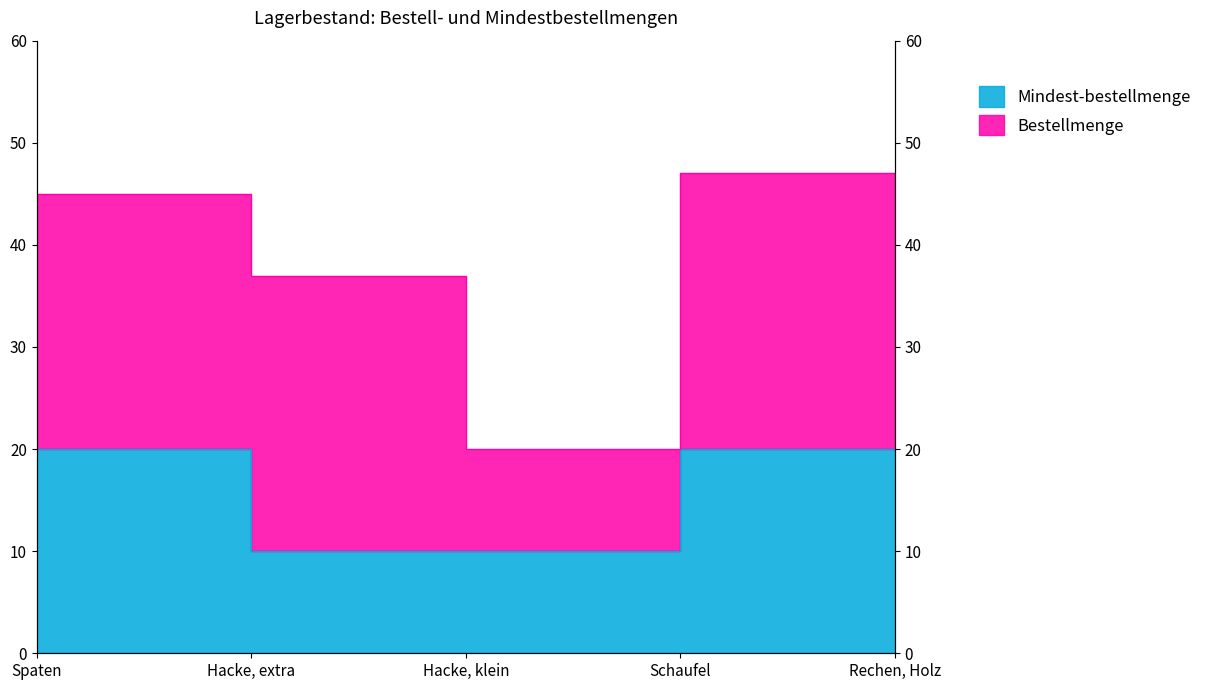

Between Schaufel and Hacke, extra, which is larger?

Schaufel